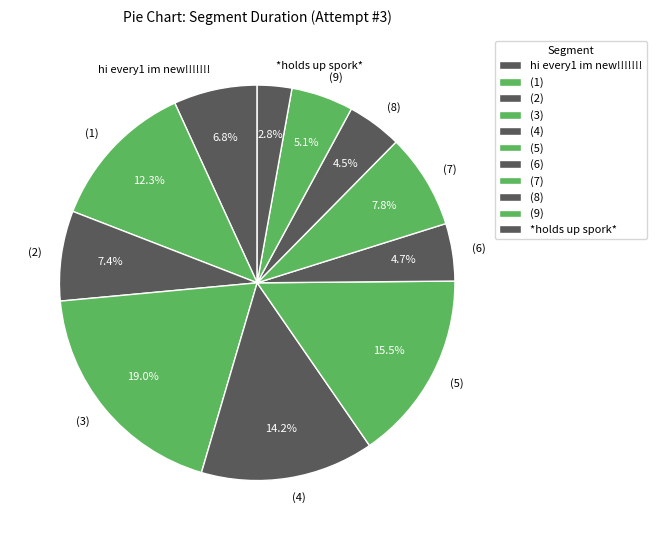

What is the largest slice in the pie chart?

(3)